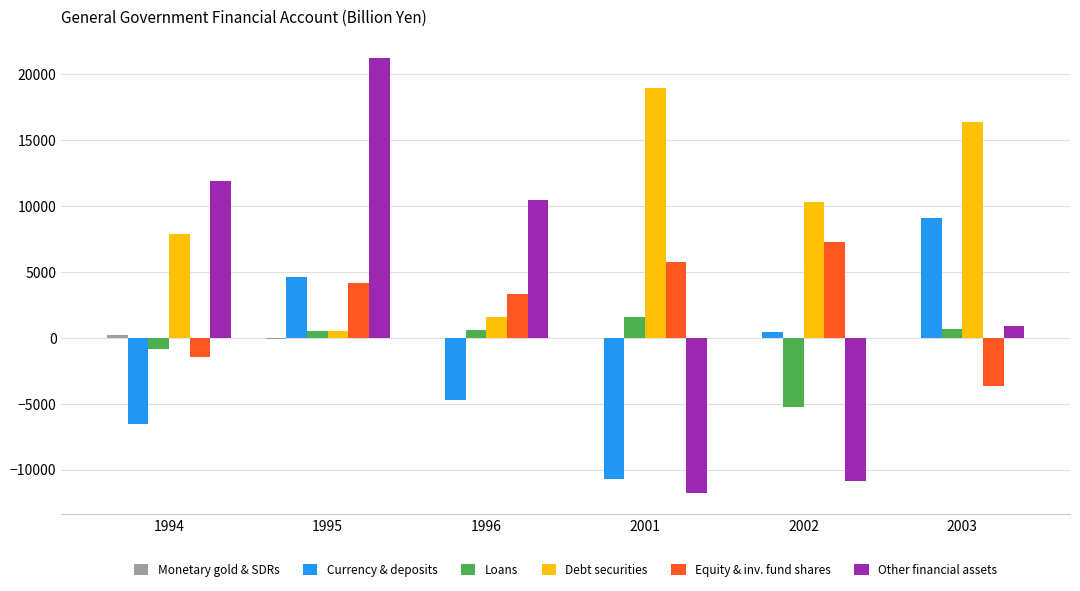

What is the sum of all Other financial assets values?

21858.4